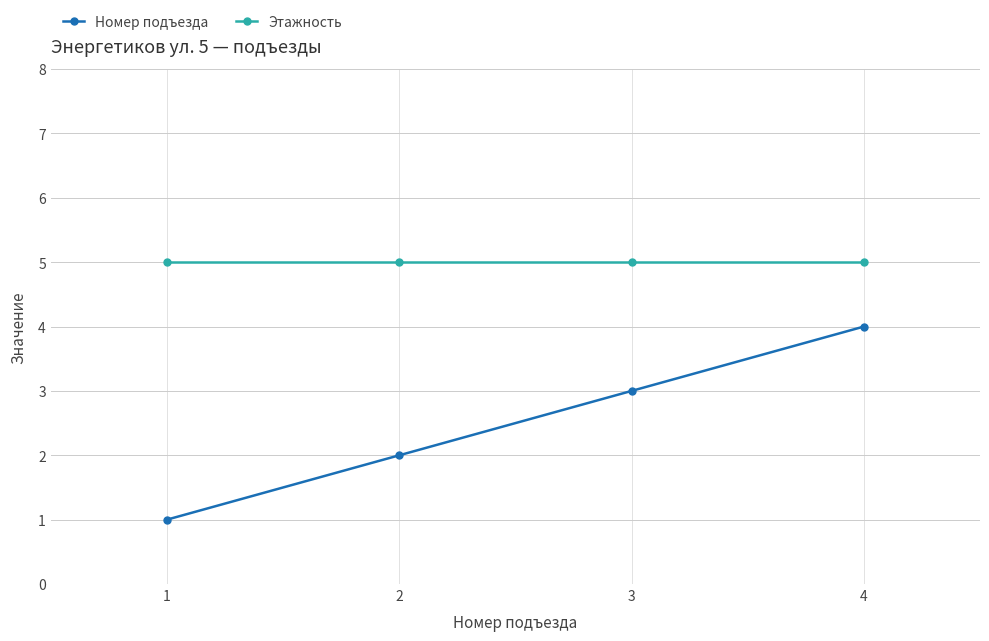

Is it true that Номер подъезда equals 2 at 1?

False